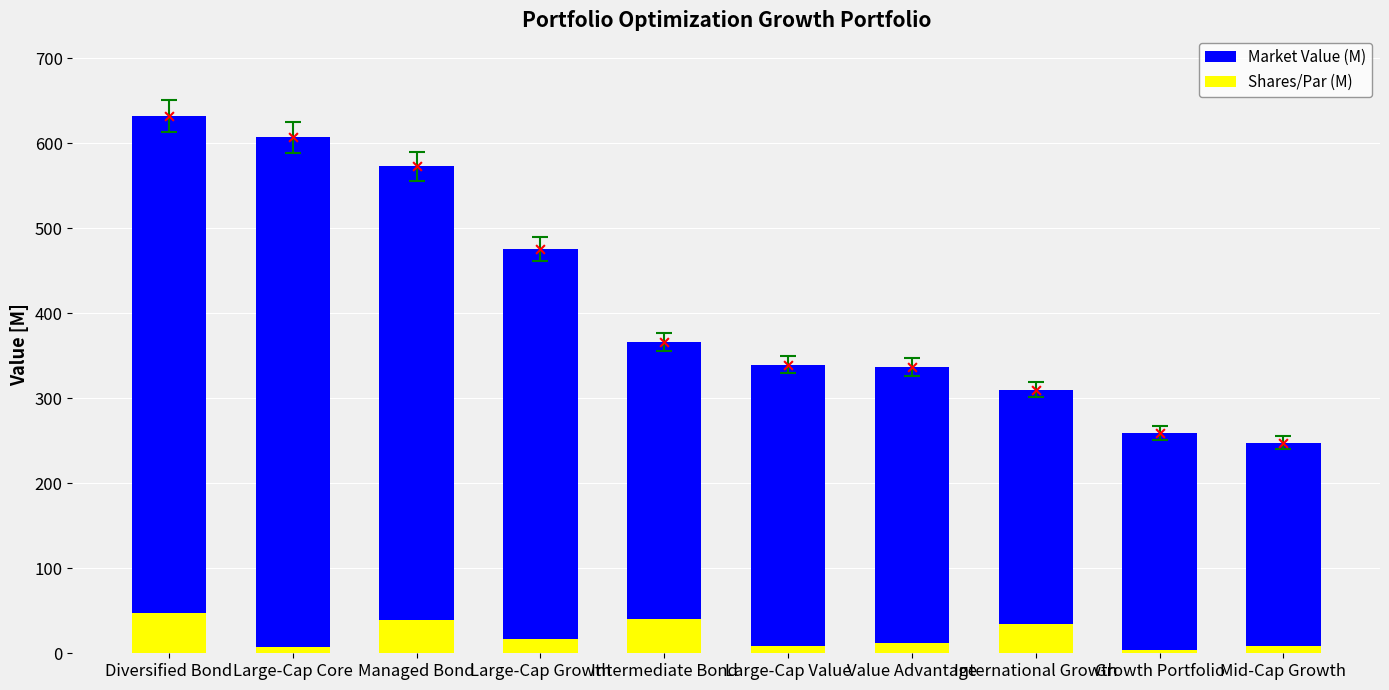

Which series has the largest total across all categories?

Market Value (M)